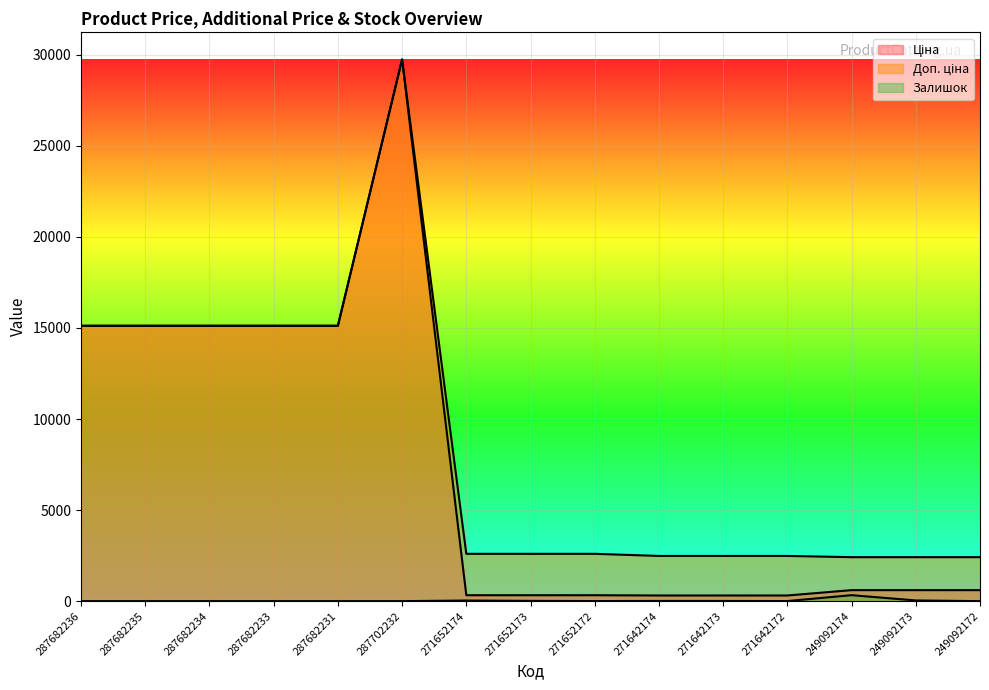

Is it true that Залишок equals 10.0 at 271642173?

True